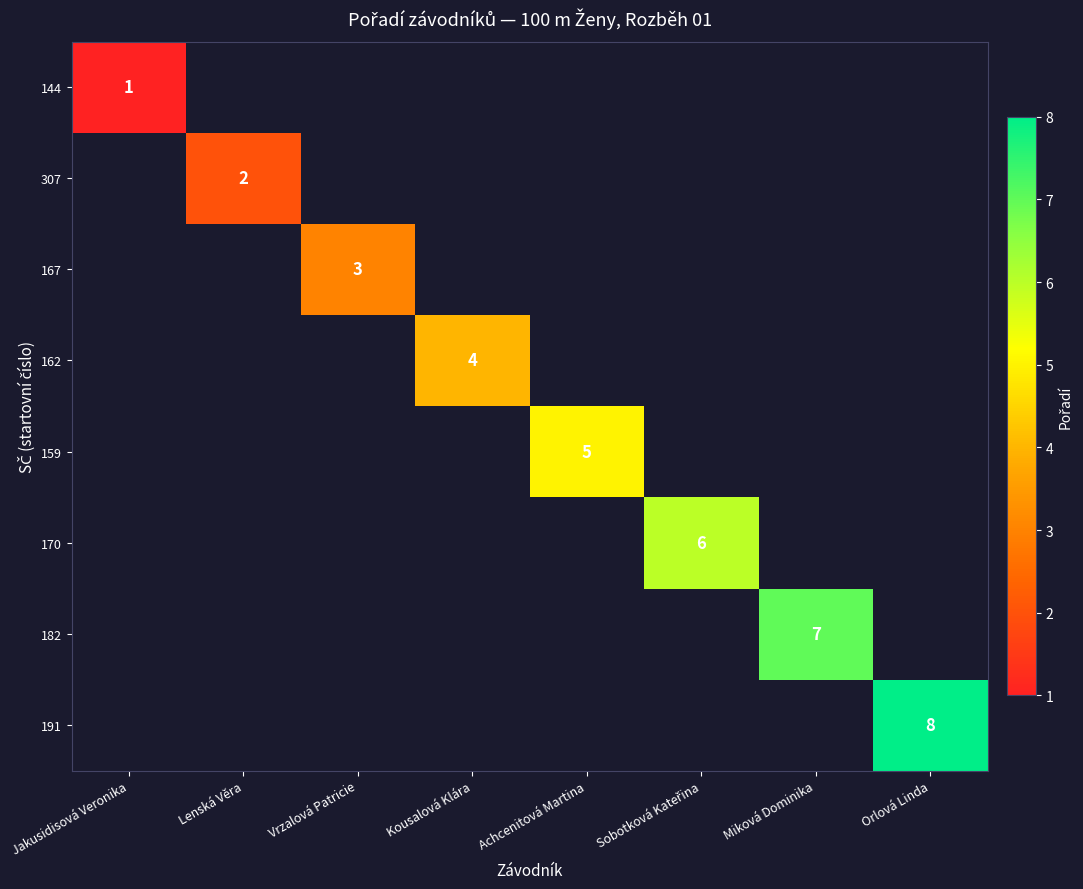

Is it true that 307 equals 3 at Lenská Věra?

False